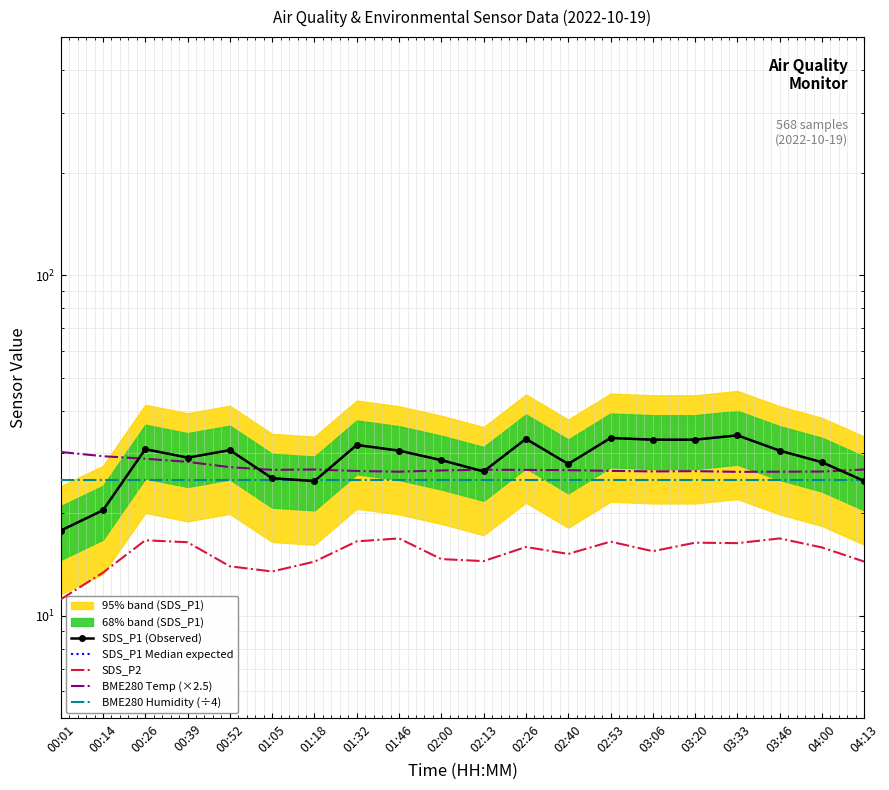

Count the number of data series in this chart.

5